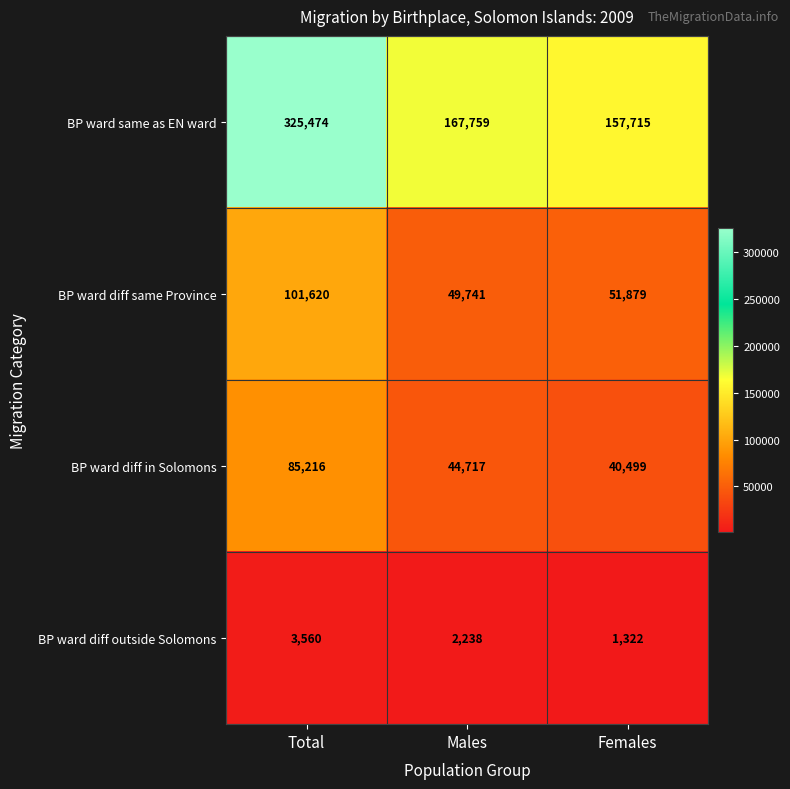

Is it true that BP ward diff outside Solomons equals 2072 at Females?

False